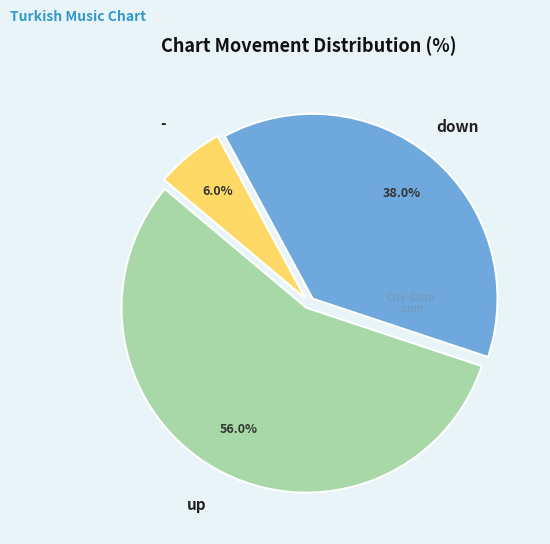

Does any single category account for the majority?

Yes